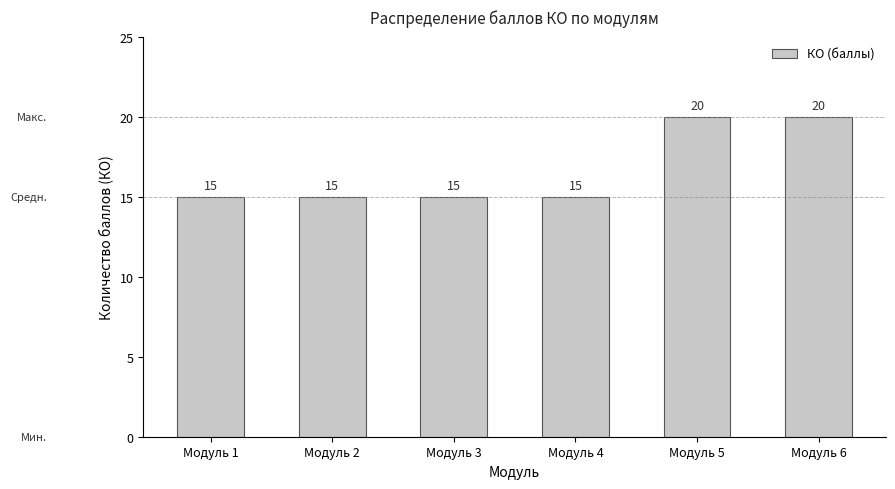

The value at Модуль 2 is 10. True or false?

False